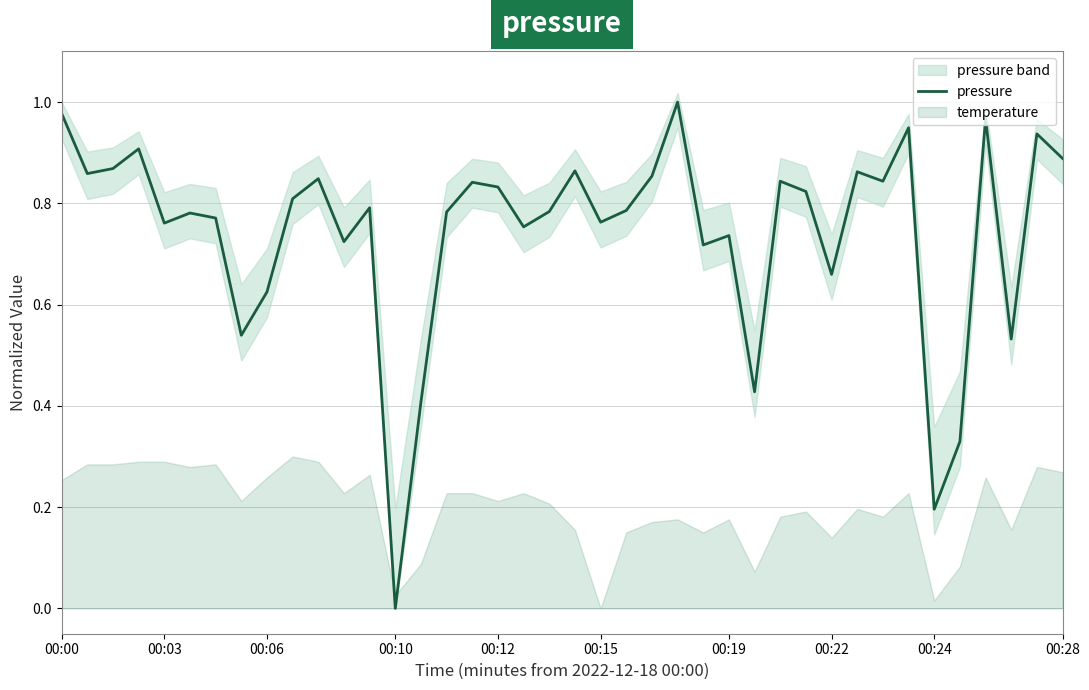

At which label does pressure reach its minimum?

00:10